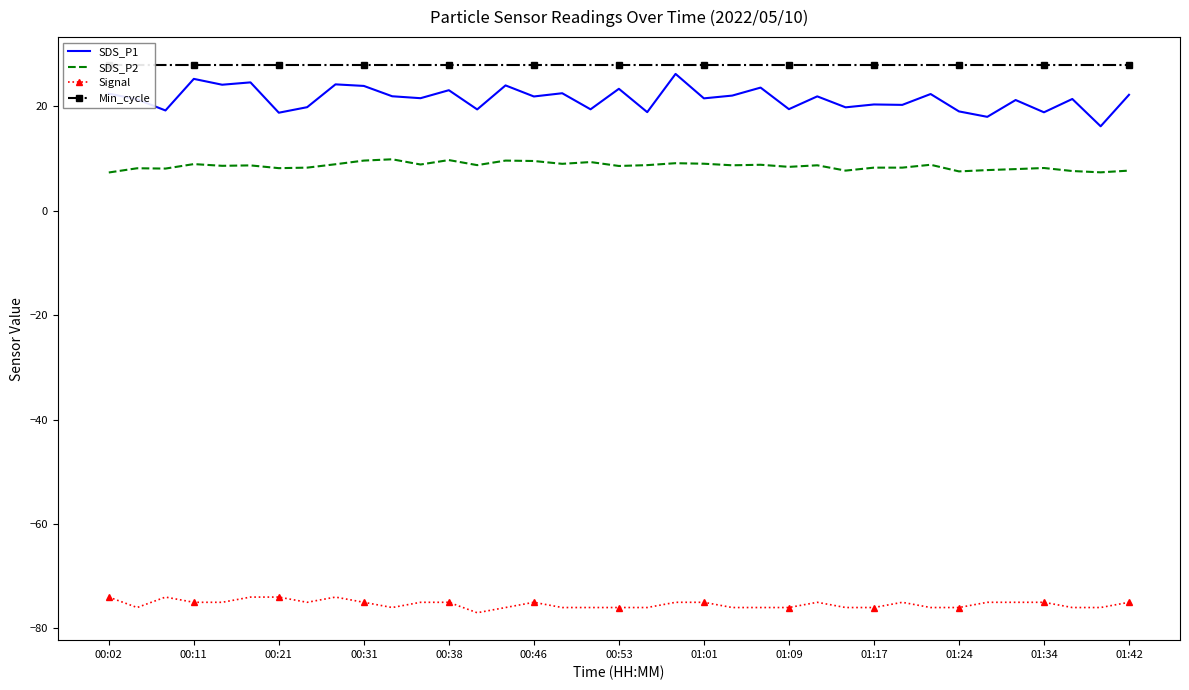

What is the lowest value of the SDS_P2 series?

7.3